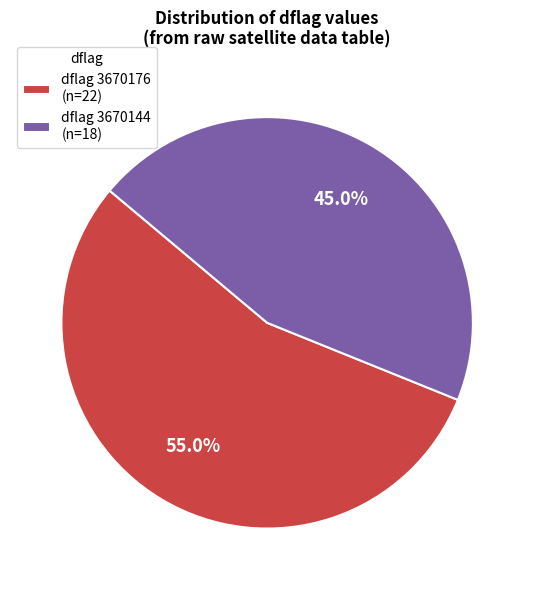

Rank the categories by value from lowest to highest.

dflag 3670144 (n=18), dflag 3670176 (n=22)